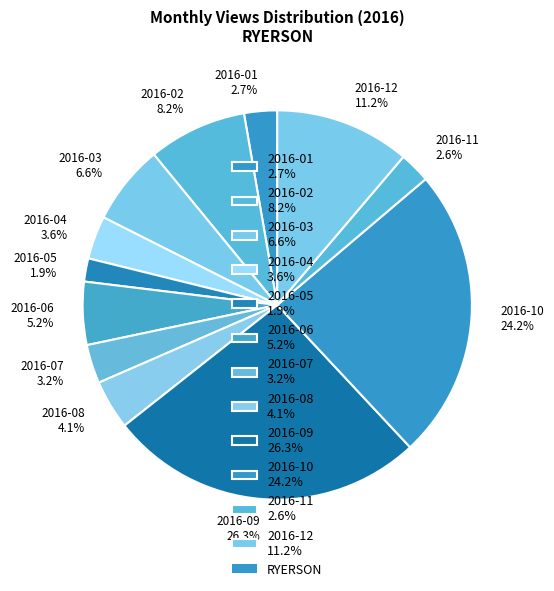

Which has a higher value, 2016-01 2.7% or 2016-04 3.6%?

2016-04 3.6%